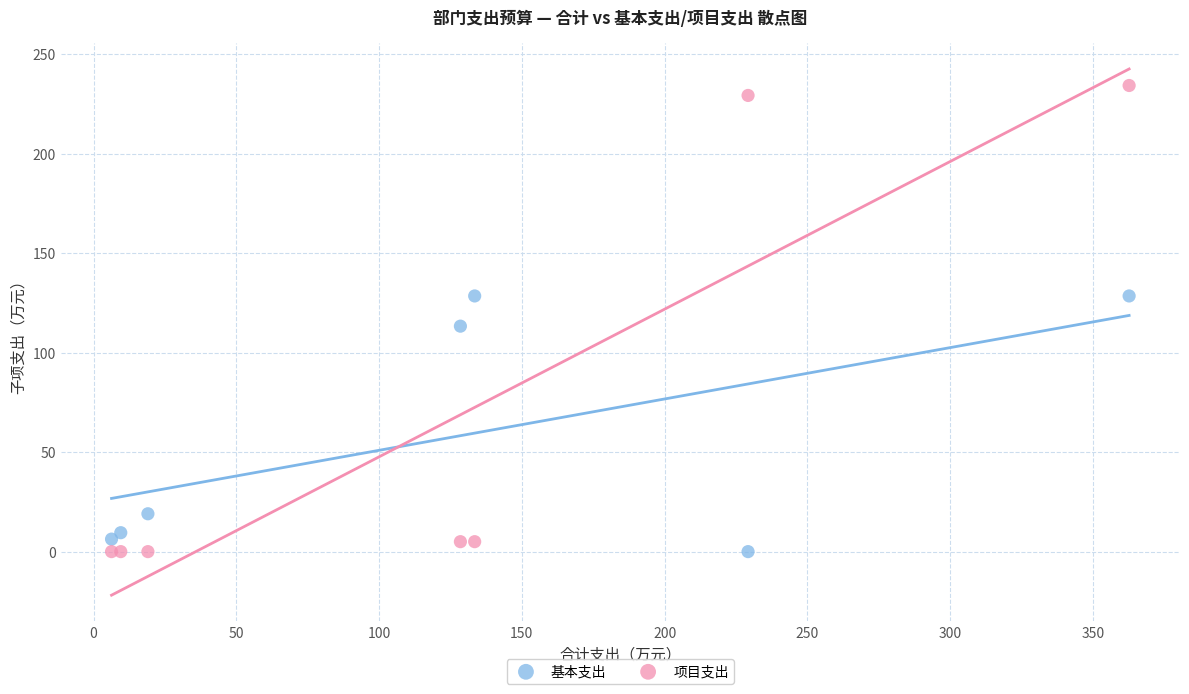

What is the X range (max minus min) for the scatter plot?

356.4